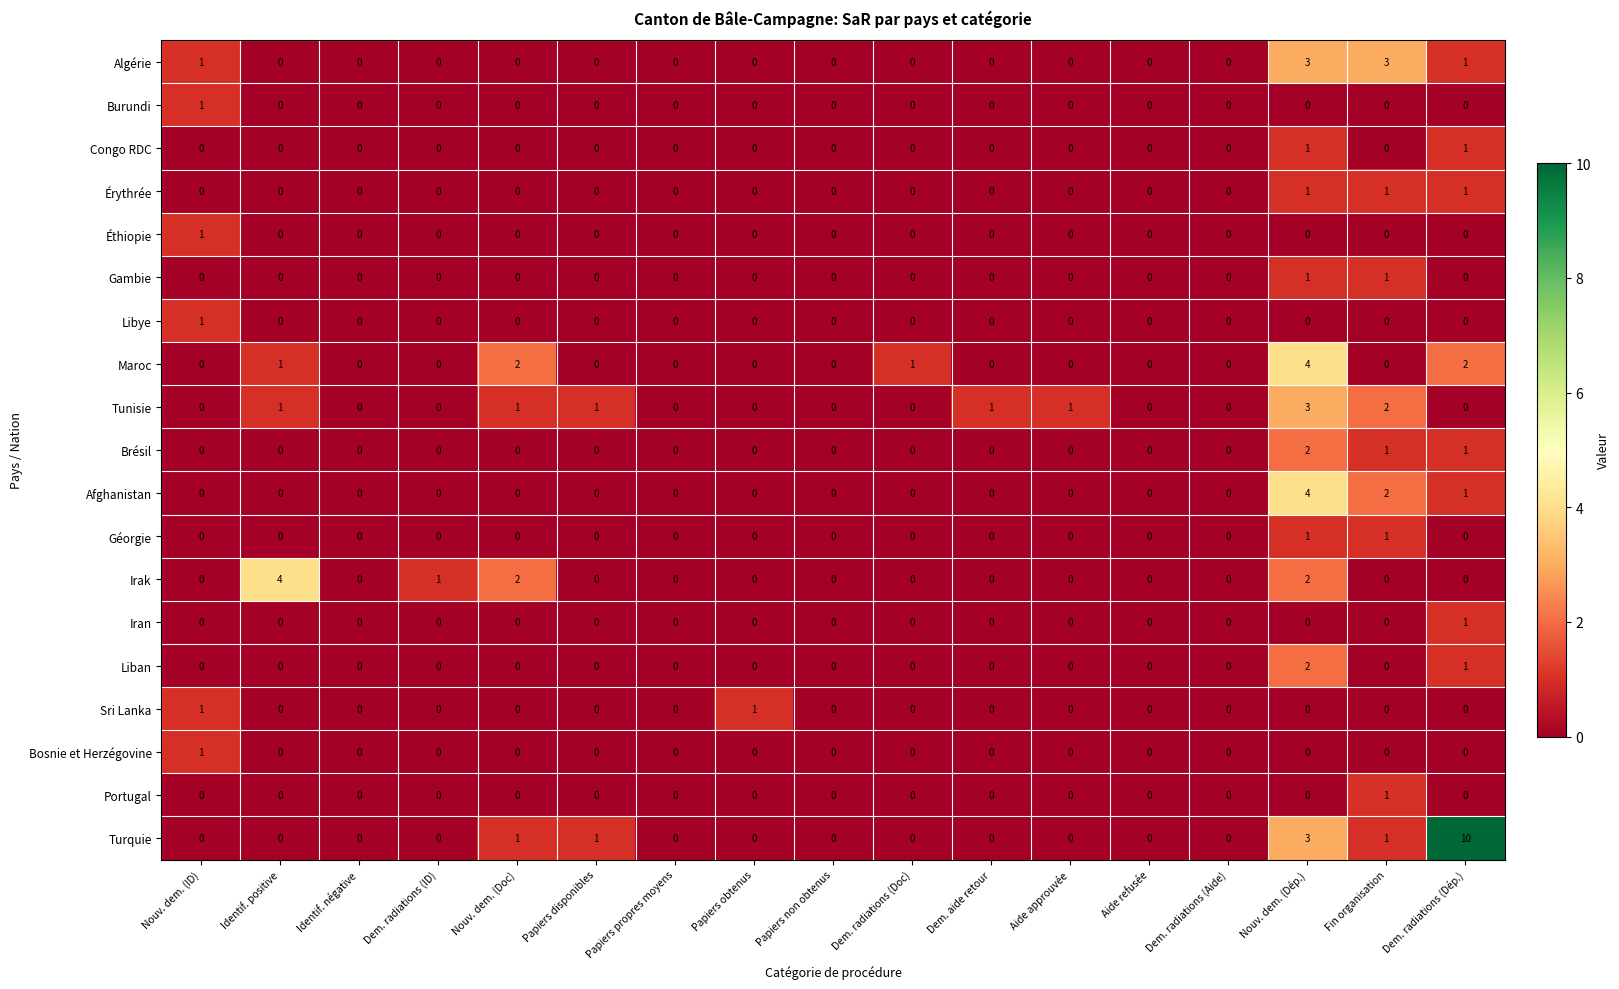

At which category is the sum across all series the highest?

Nouv. dem. (Dép.)